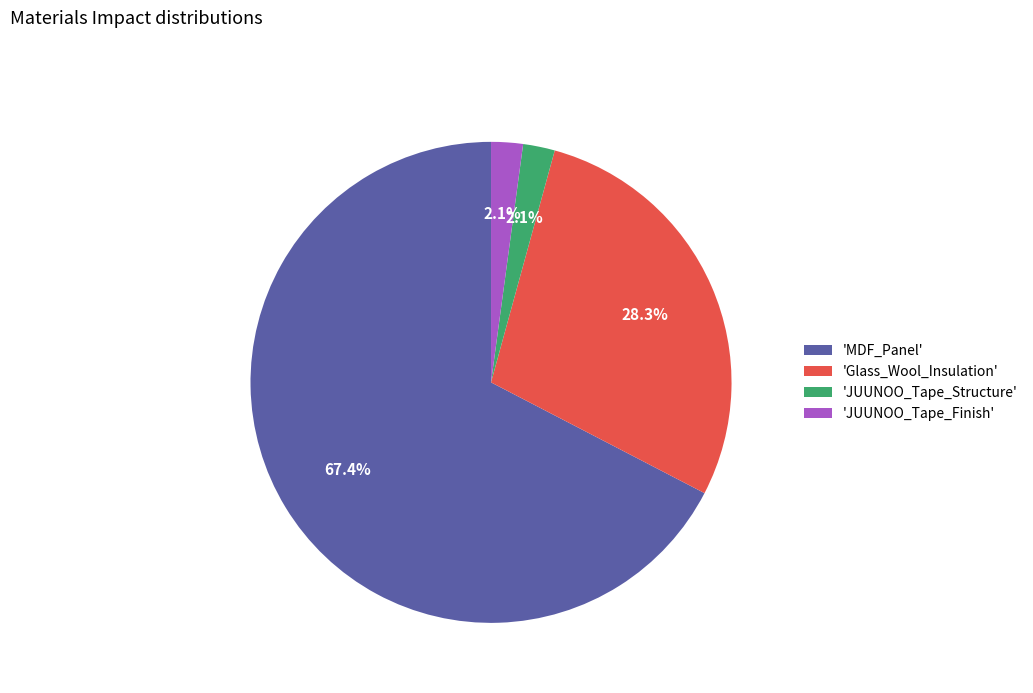

How many slices are in this pie chart?

4